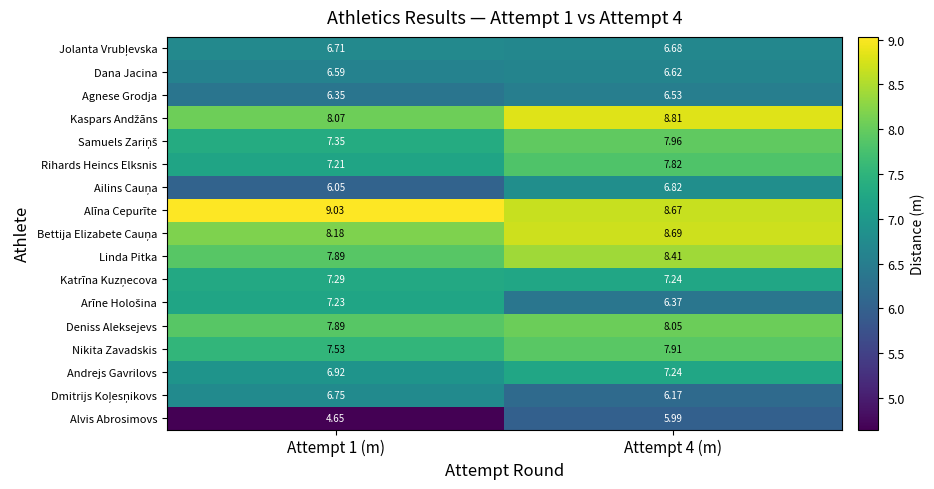

Which series has the largest total across all categories?

Alīna Cepurīte